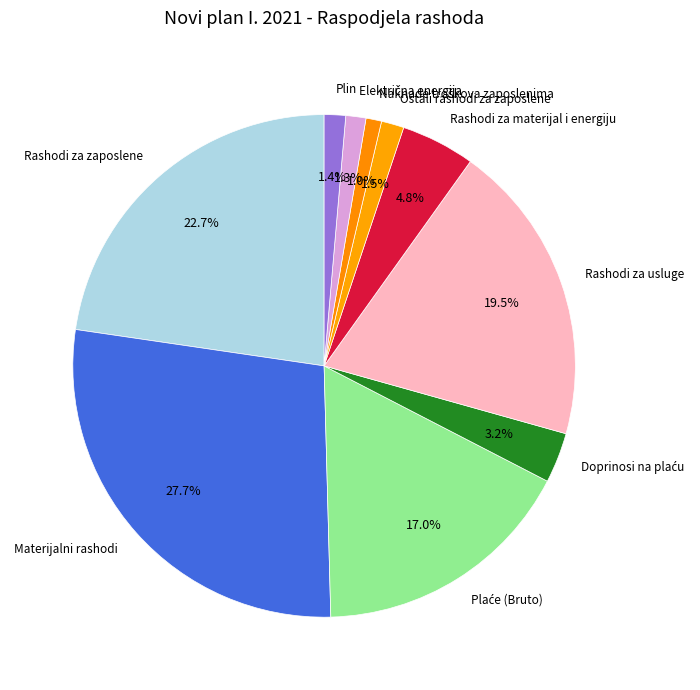

Which slice is the largest?

Materijalni rashodi